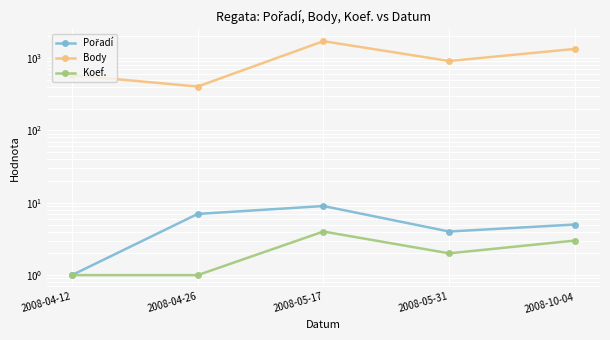

Reading right to left, what are all the values shown in this chart?

Pořadí: 2008-10-04=5	2008-05-31=4	2008-05-17=9	2008-04-26=7	2008-04-12=1
Body: 2008-10-04=1330	2008-05-31=906	2008-05-17=1702	2008-04-26=402	2008-04-12=578
Koef.: 2008-10-04=3	2008-05-31=2	2008-05-17=4	2008-04-26=1	2008-04-12=1